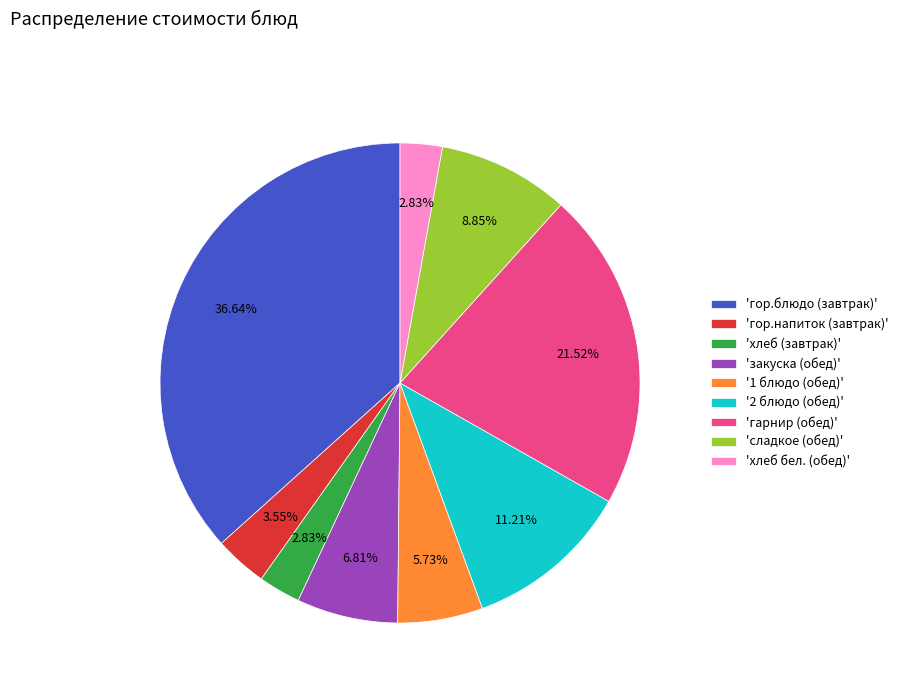

Which slice is the largest?

'гор.блюдо (завтрак)'